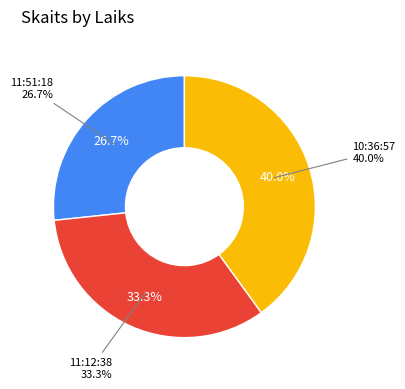

The 11:12:38 slice represents 43% of the pie. True or false?

False